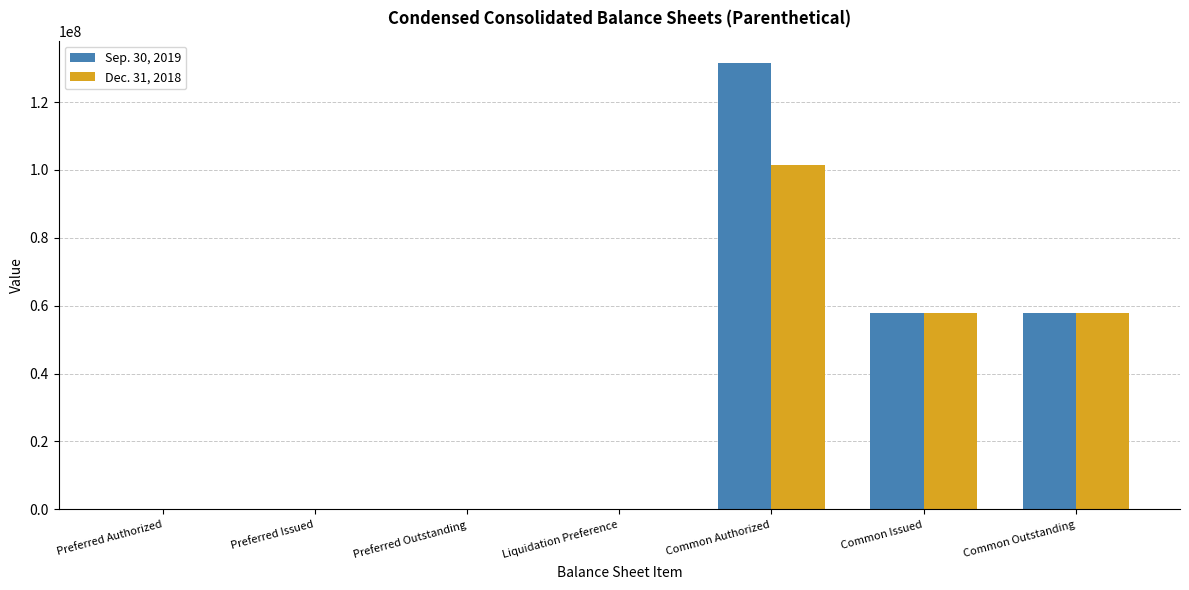

How many data points does each series have?

7